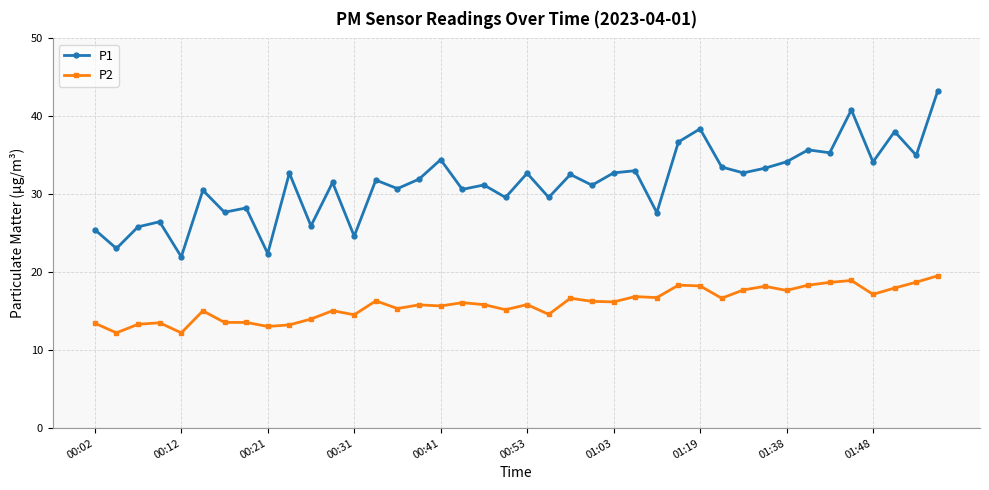

Rank the series by their maximum value, from lowest to highest.

P2, P1